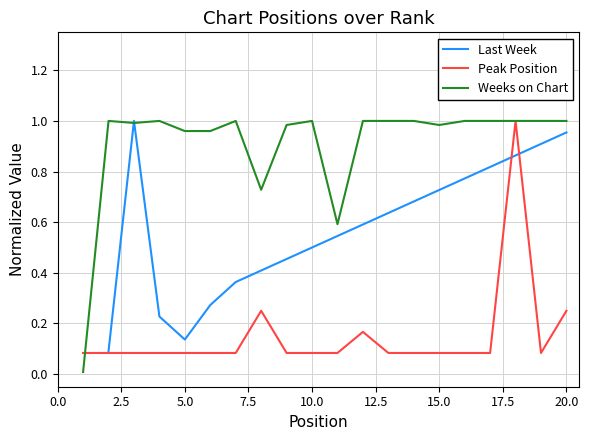

What position from the left is 5.0?

3